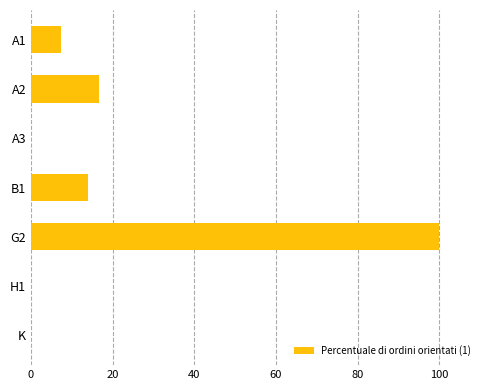

What is the sum of all values?

138.0